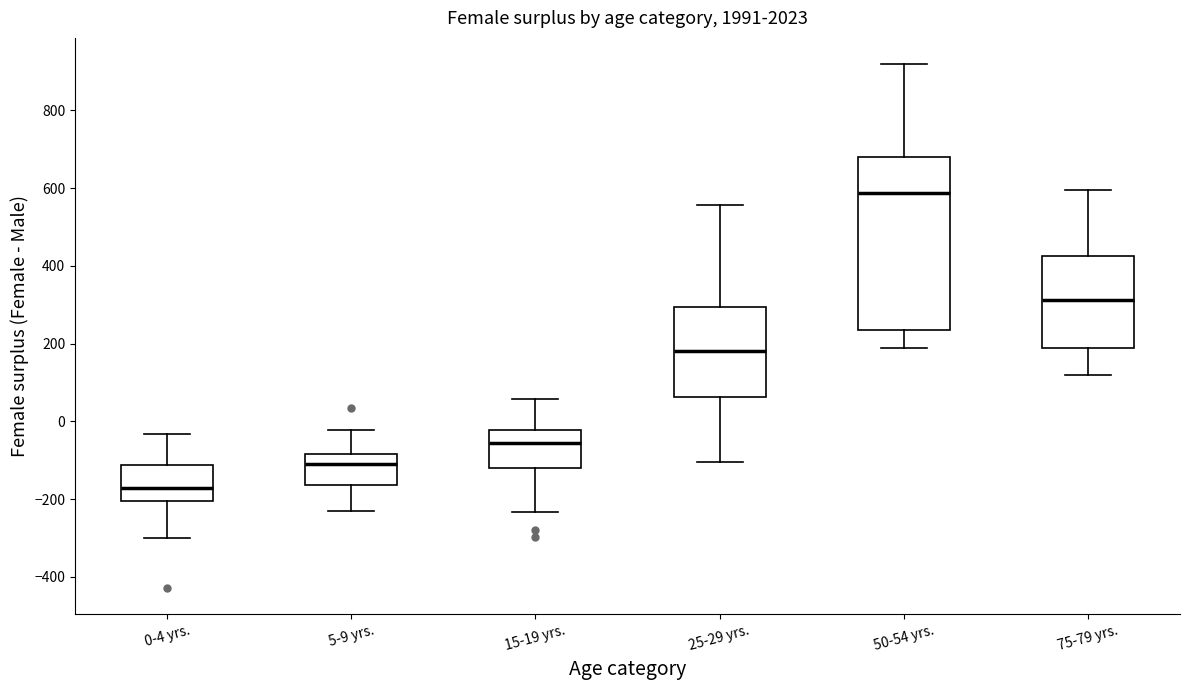

Reading left to right, transcribe this box plot: for each box, give where its median line is, the range the box spans, and where its two whiskers end, as read against the y-axis. The values are not printed on the chart, so give them approximately, as read against the axis.

0-4 yrs.: median -180, box -200 to -120, whiskers -300 to -40
5-9 yrs.: median -100, box -160 to -80, whiskers -240 to -20
15-19 yrs.: median -60, box -120 to -20, whiskers -240 to 60
25-29 yrs.: median 180, box 60 to 300, whiskers -100 to 560
50-54 yrs.: median 580, box 240 to 680, whiskers 180 to 920
75-79 yrs.: median 320, box 180 to 420, whiskers 120 to 600